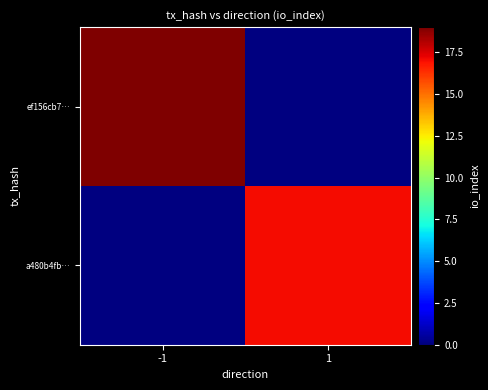

Which series has the largest total across all categories?

ef156cb7…